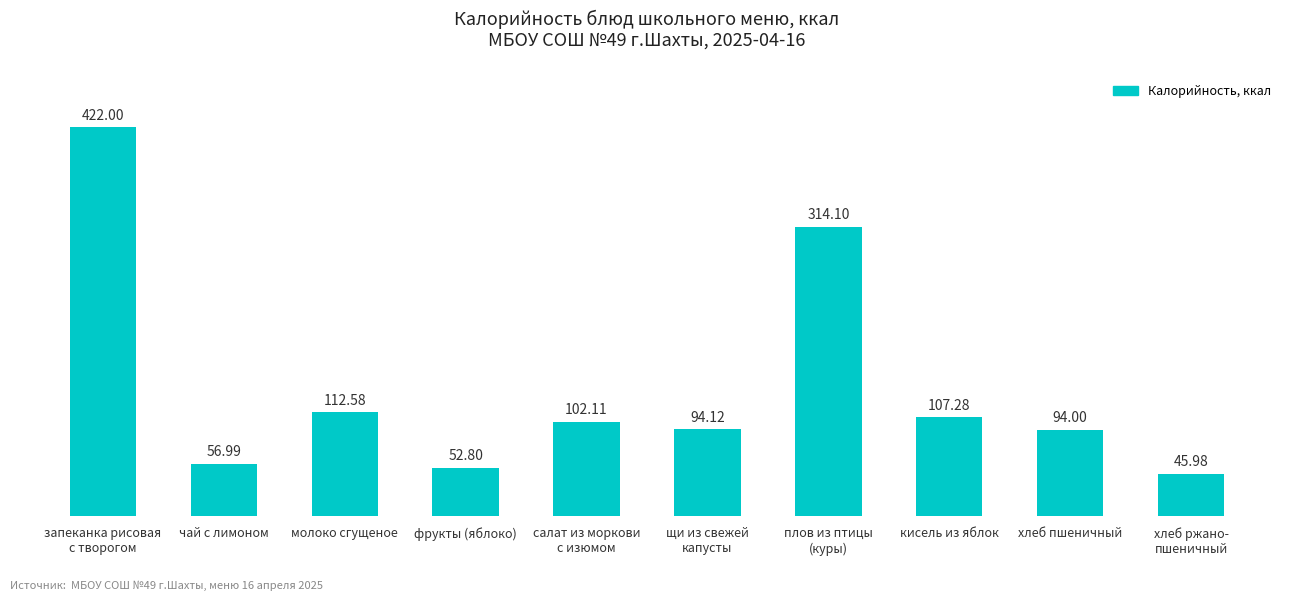

Is it true that the value at чай с лимоном is 31.9?

False